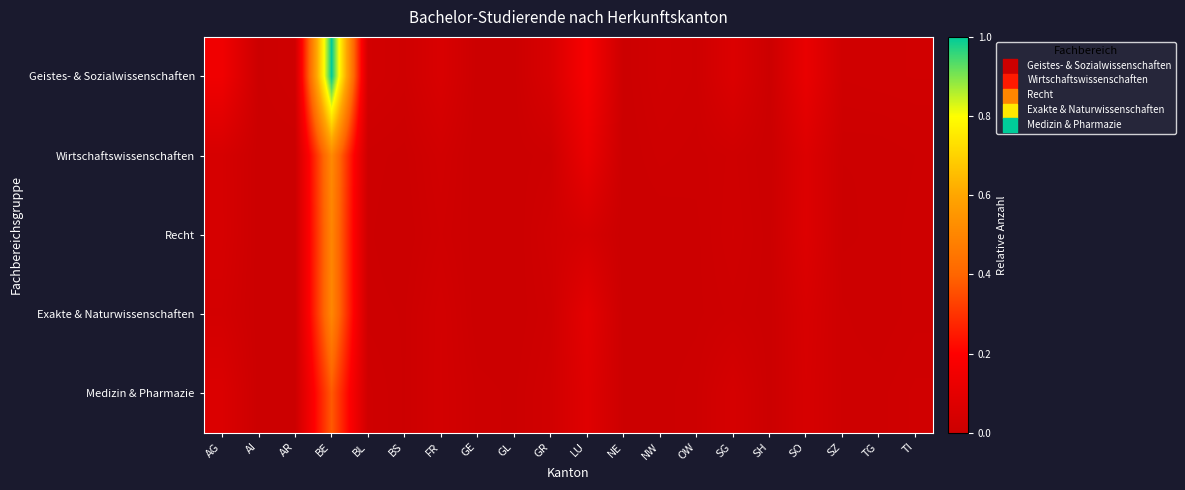

What is the greatest value displayed?

1.0